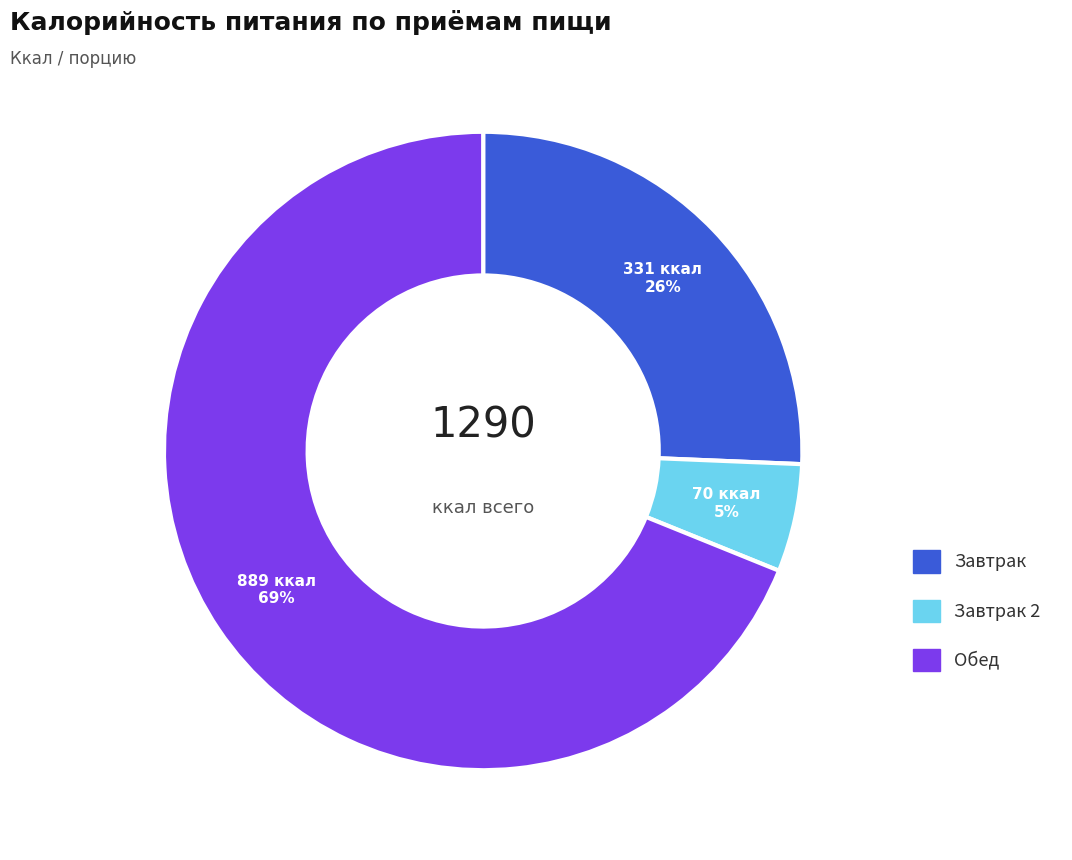

To the nearest percent, what is the average slice percentage?

33%